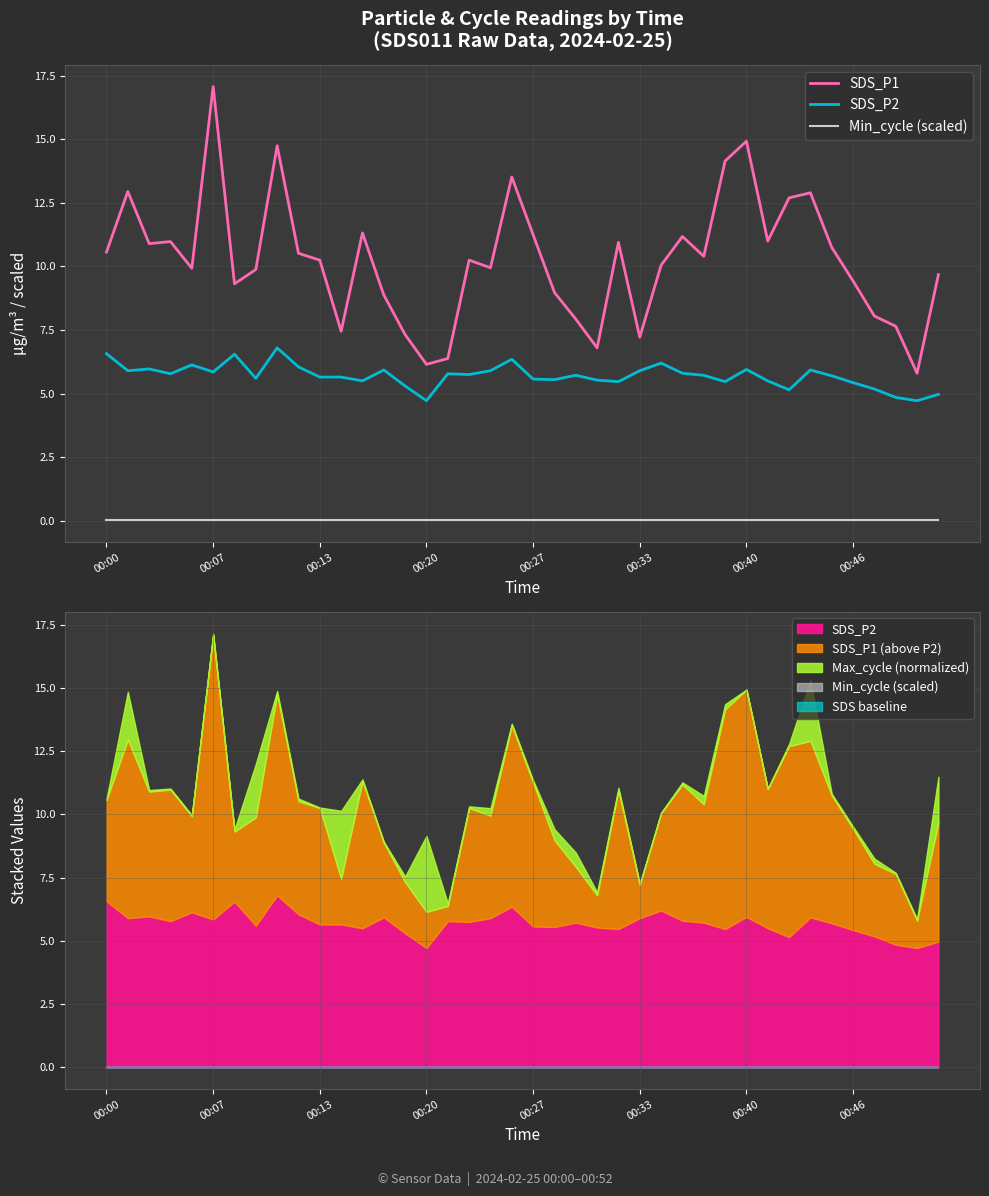

Is this an area chart (filled region under the line)?

No